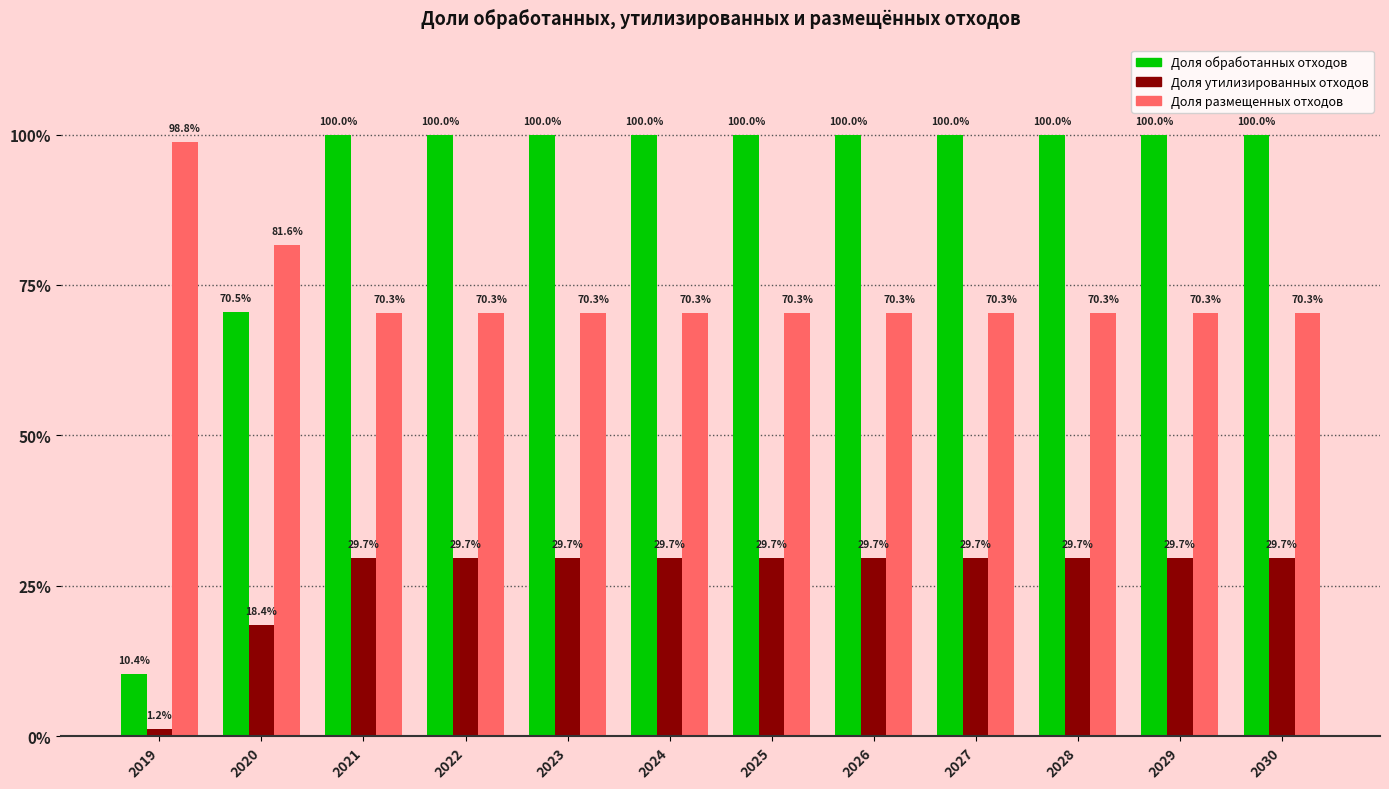

Which series has the largest total across all categories?

Доля обработанных отходов